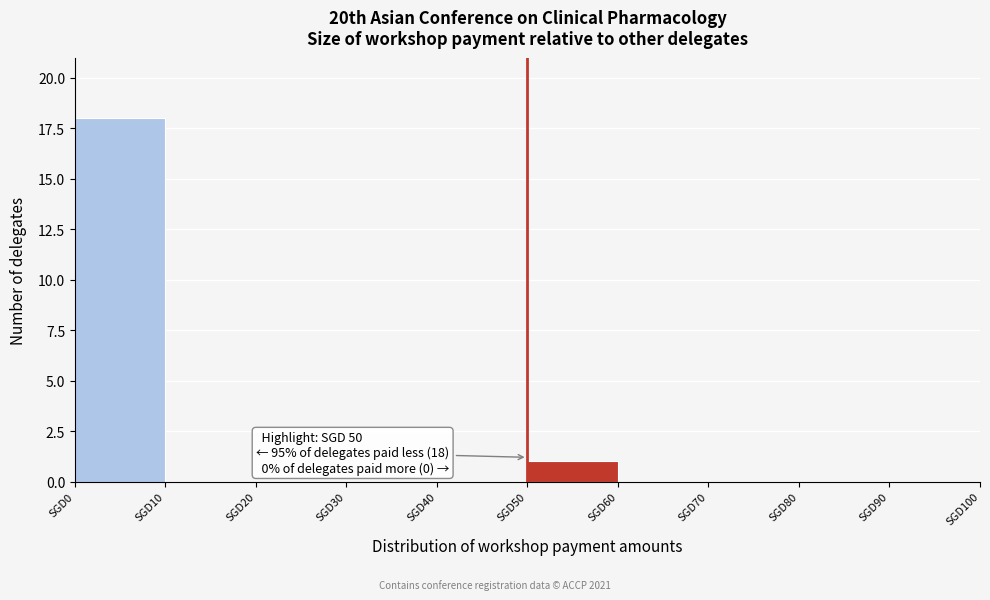

Over which range of the x-axis is the bar tallest?

0 to 10